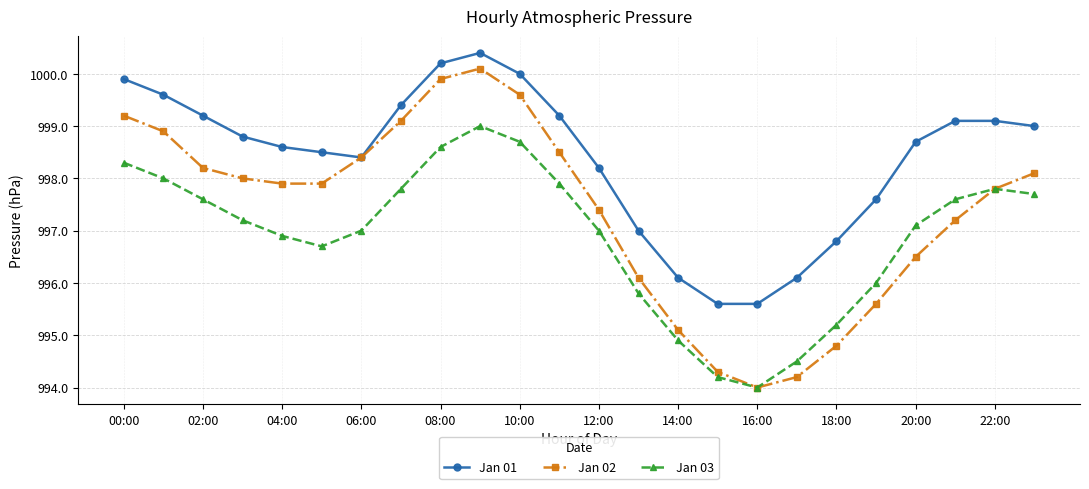

Which series has the widest spread of values?

Jan 02